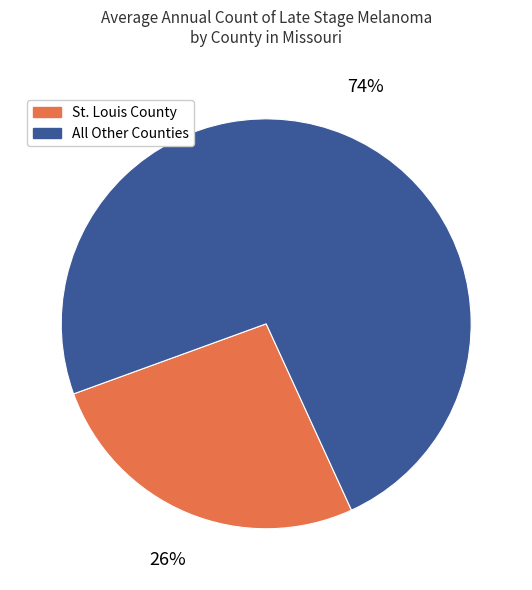

Is the sum of St. Louis County and All Other Counties greater than half?

Yes